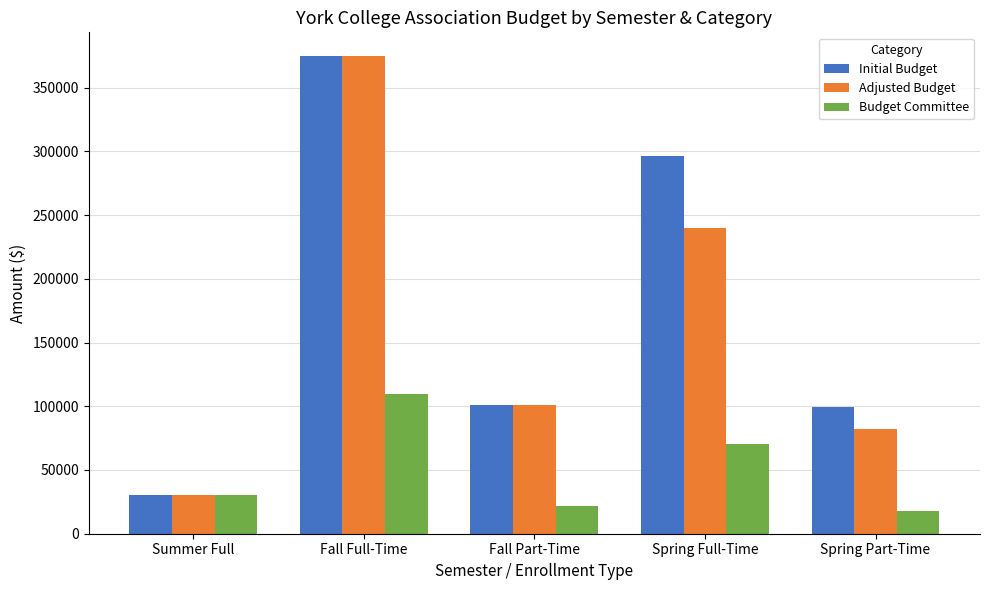

At which label is Adjusted Budget closest to 202490?

Spring Full-Time